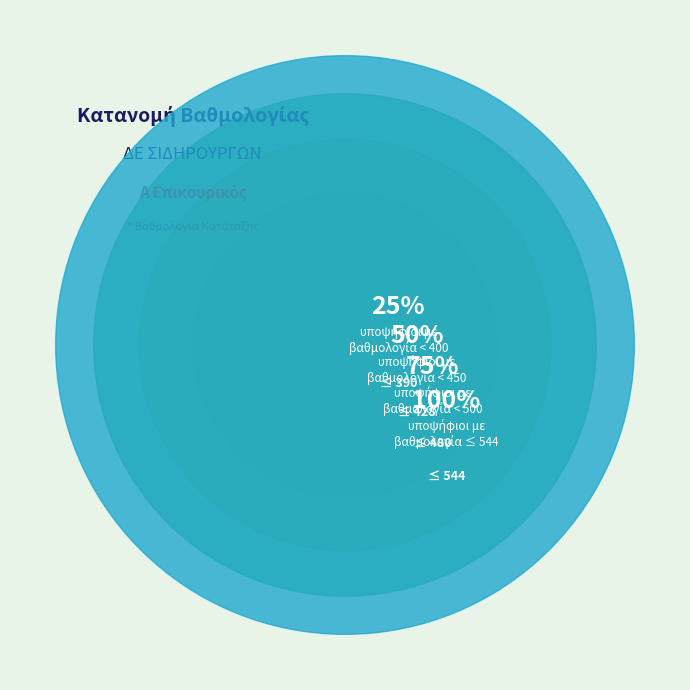

True or false: ΜΕΓΑΣ/ΓΟΥΛΑΣ/ΠΑΠΑΔΟΠΟΥΛΟΣ accounts for 17% of the total.

False